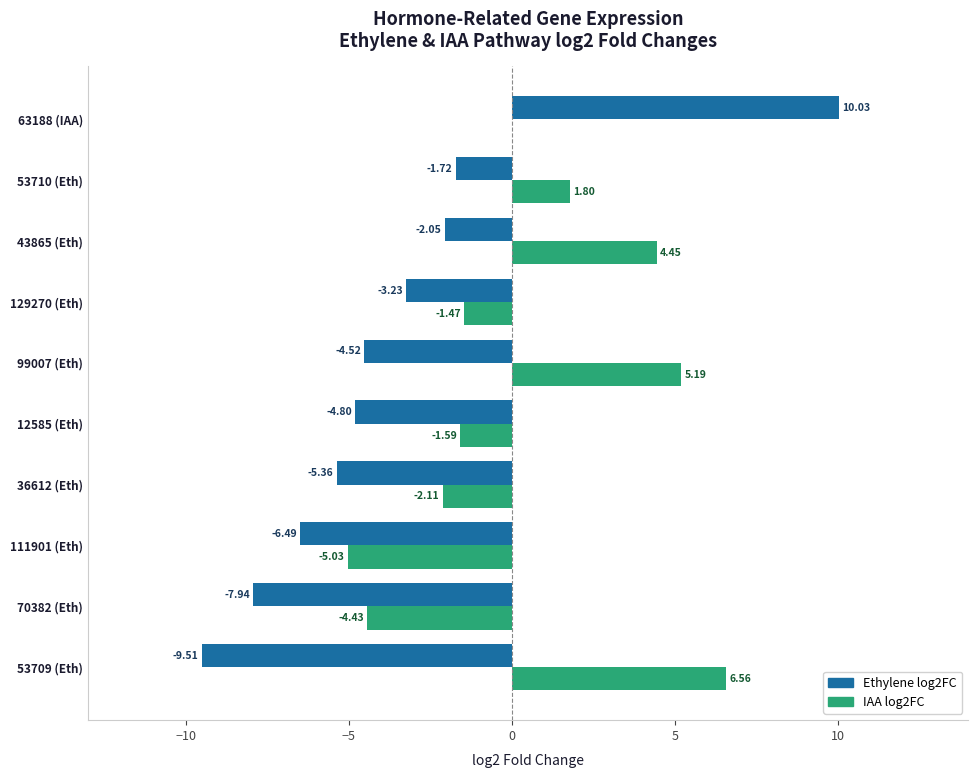

Which series has the largest total across all categories?

IAA log2FC